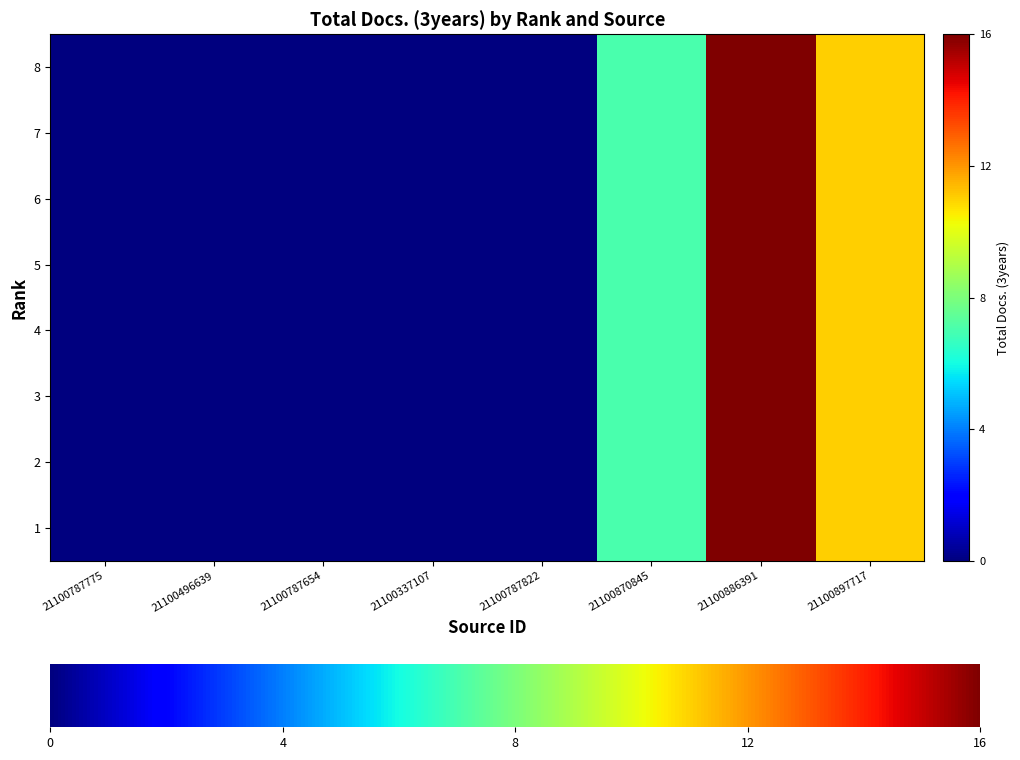

Which label corresponds to the smallest value in the chart?

21100787775